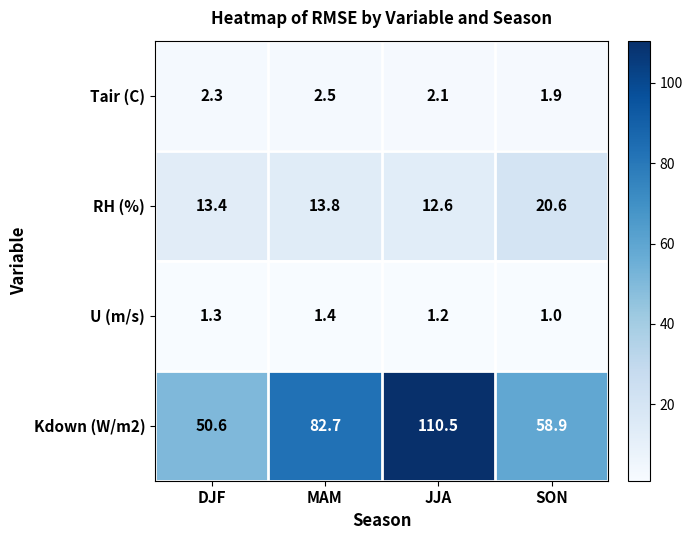

At which label does Kdown (W/m2) first exceed 82?

MAM